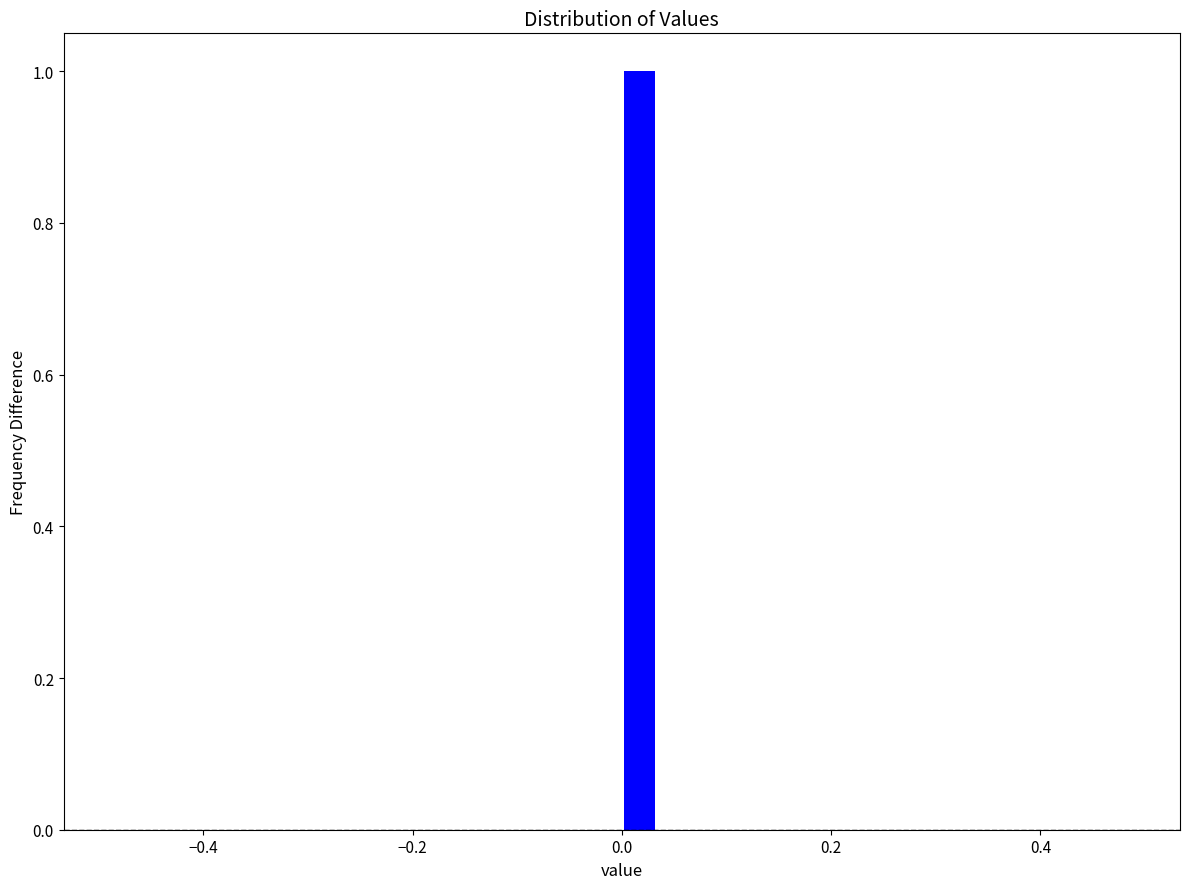

Around what value on the x-axis is the tallest bar? Give the approximate position of its centre, as read against the axis.

0.02